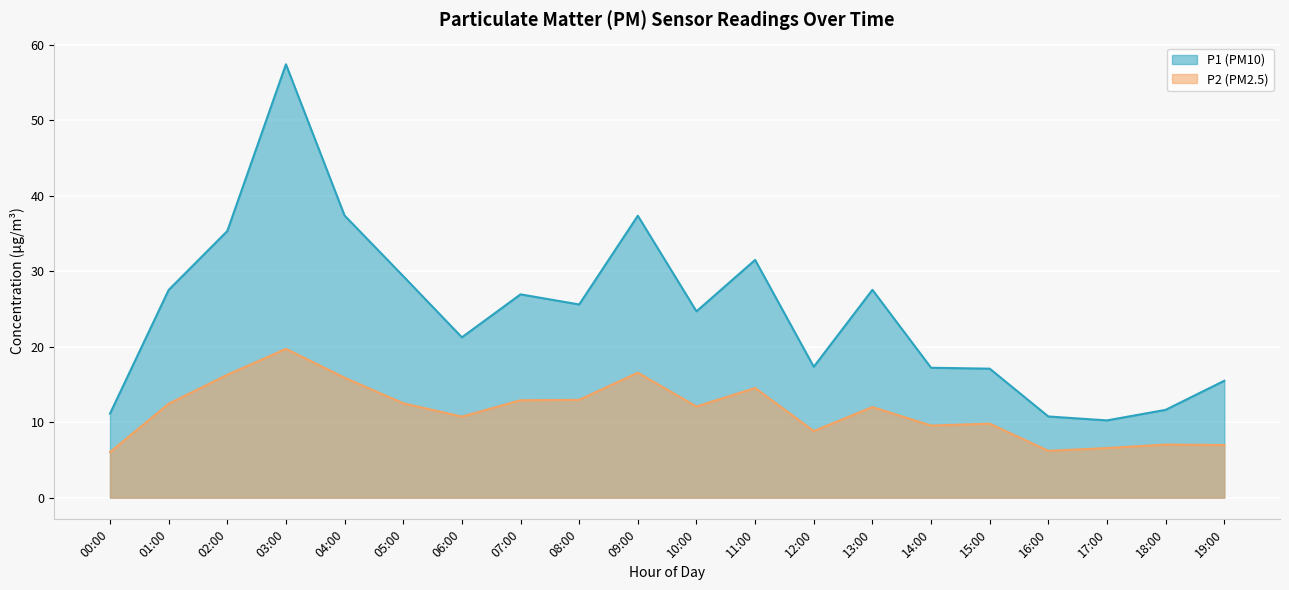

True or false: P1 and P2 cross at least once.

False